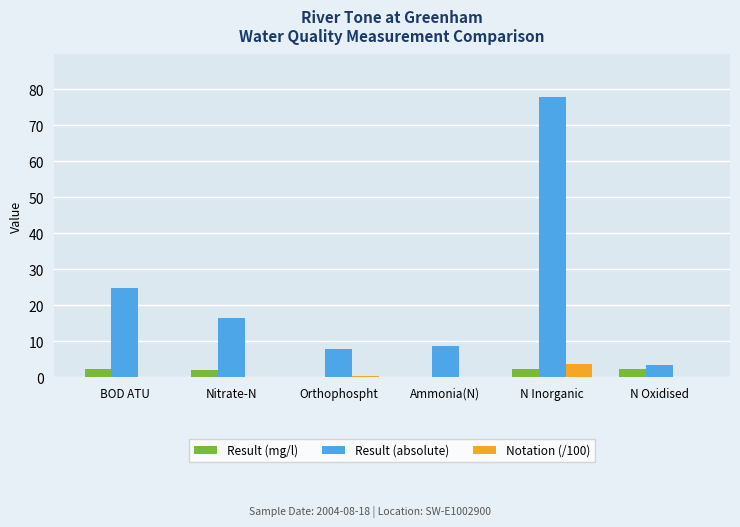

What is the sum of the Result (mg/l) values at Nitrate-N and N Inorganic?

4.3